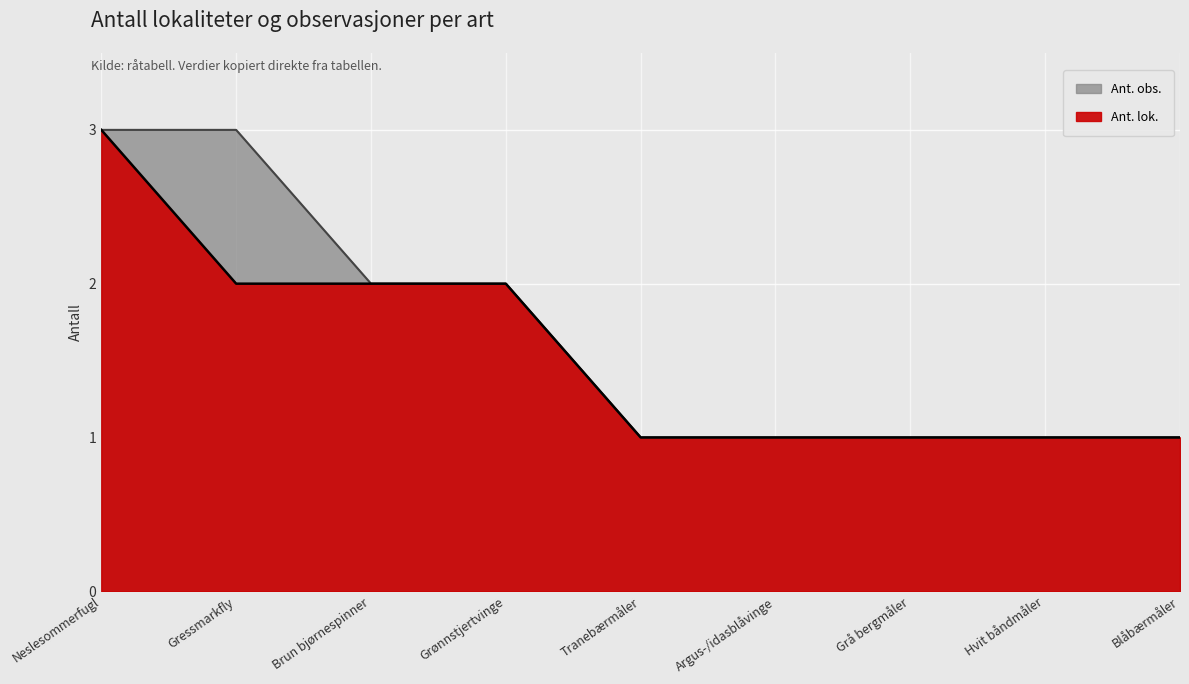

Reading left to right, list all the values displayed in this chart.

Ant. lok.: Neslesommerfugl=3	Gressmarkfly=2	Brun bjørnespinner=2	Grønnstjertvinge=2	Tranebærmåler=1	Argus-/idasblåvinge=1	Grå bergmåler=1	Hvit båndmåler=1	Blåbærmåler=1
Ant. obs.: Neslesommerfugl=3	Gressmarkfly=3	Brun bjørnespinner=2	Grønnstjertvinge=2	Tranebærmåler=1	Argus-/idasblåvinge=1	Grå bergmåler=1	Hvit båndmåler=1	Blåbærmåler=1